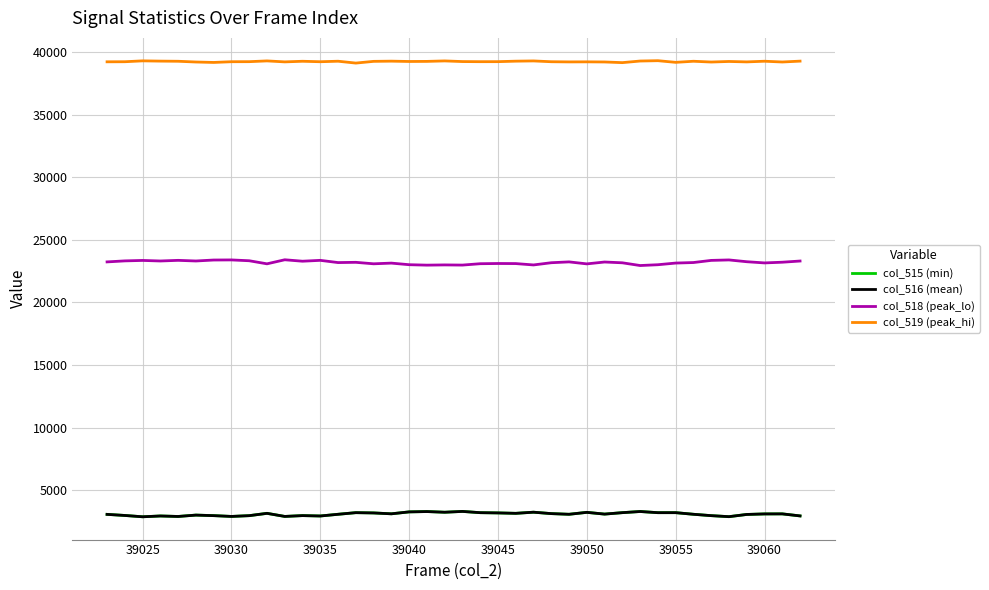

What is the highest value of the col_515 (min) series?

3300